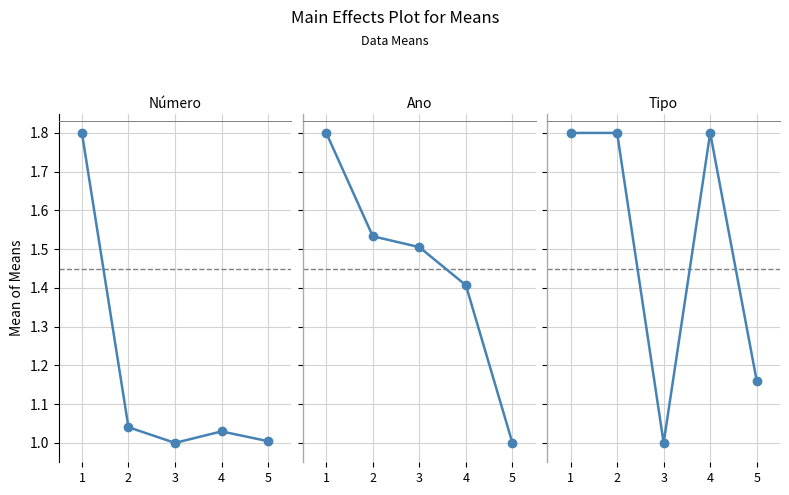

How many data points does each series have?

5